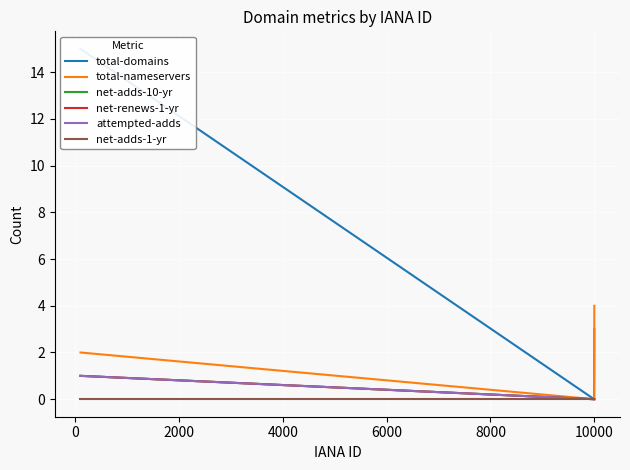

How many data points in total-nameservers are above 2?

1